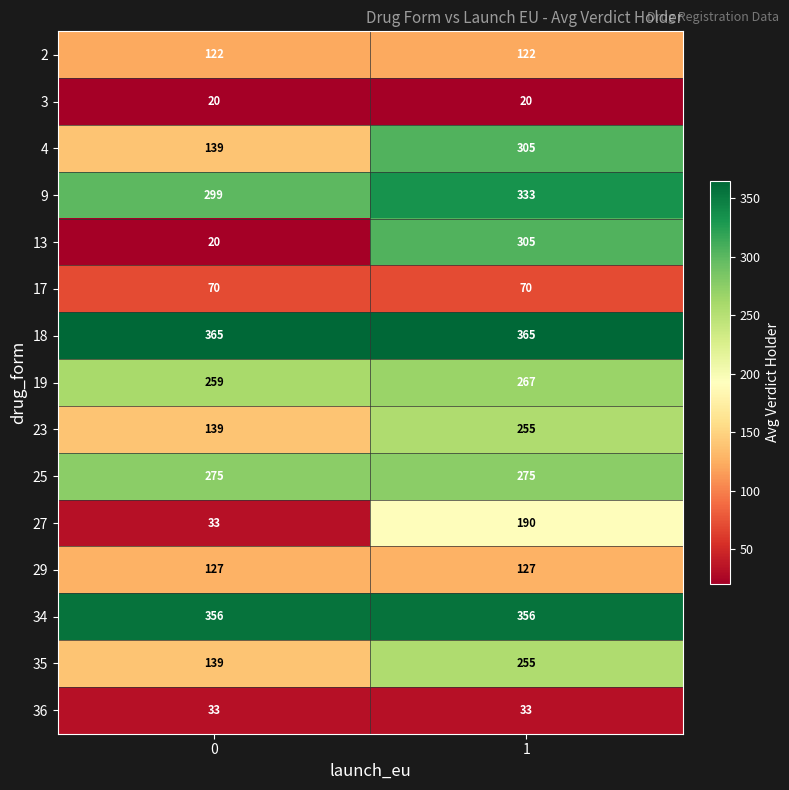

Reading left to right, extract all data points from this chart.

2: 122	122
3: 20	20
4: 139	305
9: 299	333
13: 20	305
17: 70	70
18: 365	365
19: 259	267
23: 139	255
25: 275	275
27: 33	190
29: 127	127
34: 356	356
35: 139	255
36: 33	33